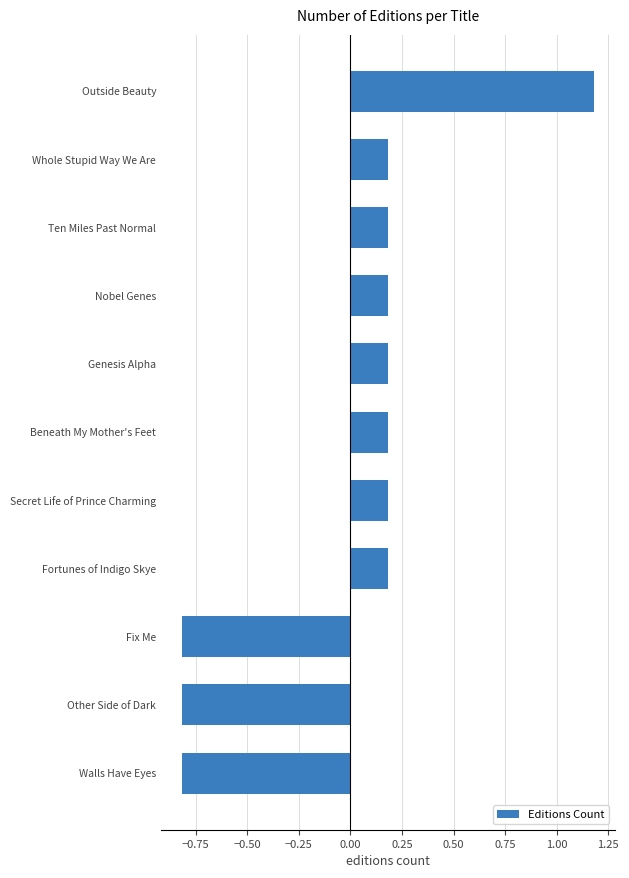

What is the label of the 1st bar from the top?

Outside Beauty